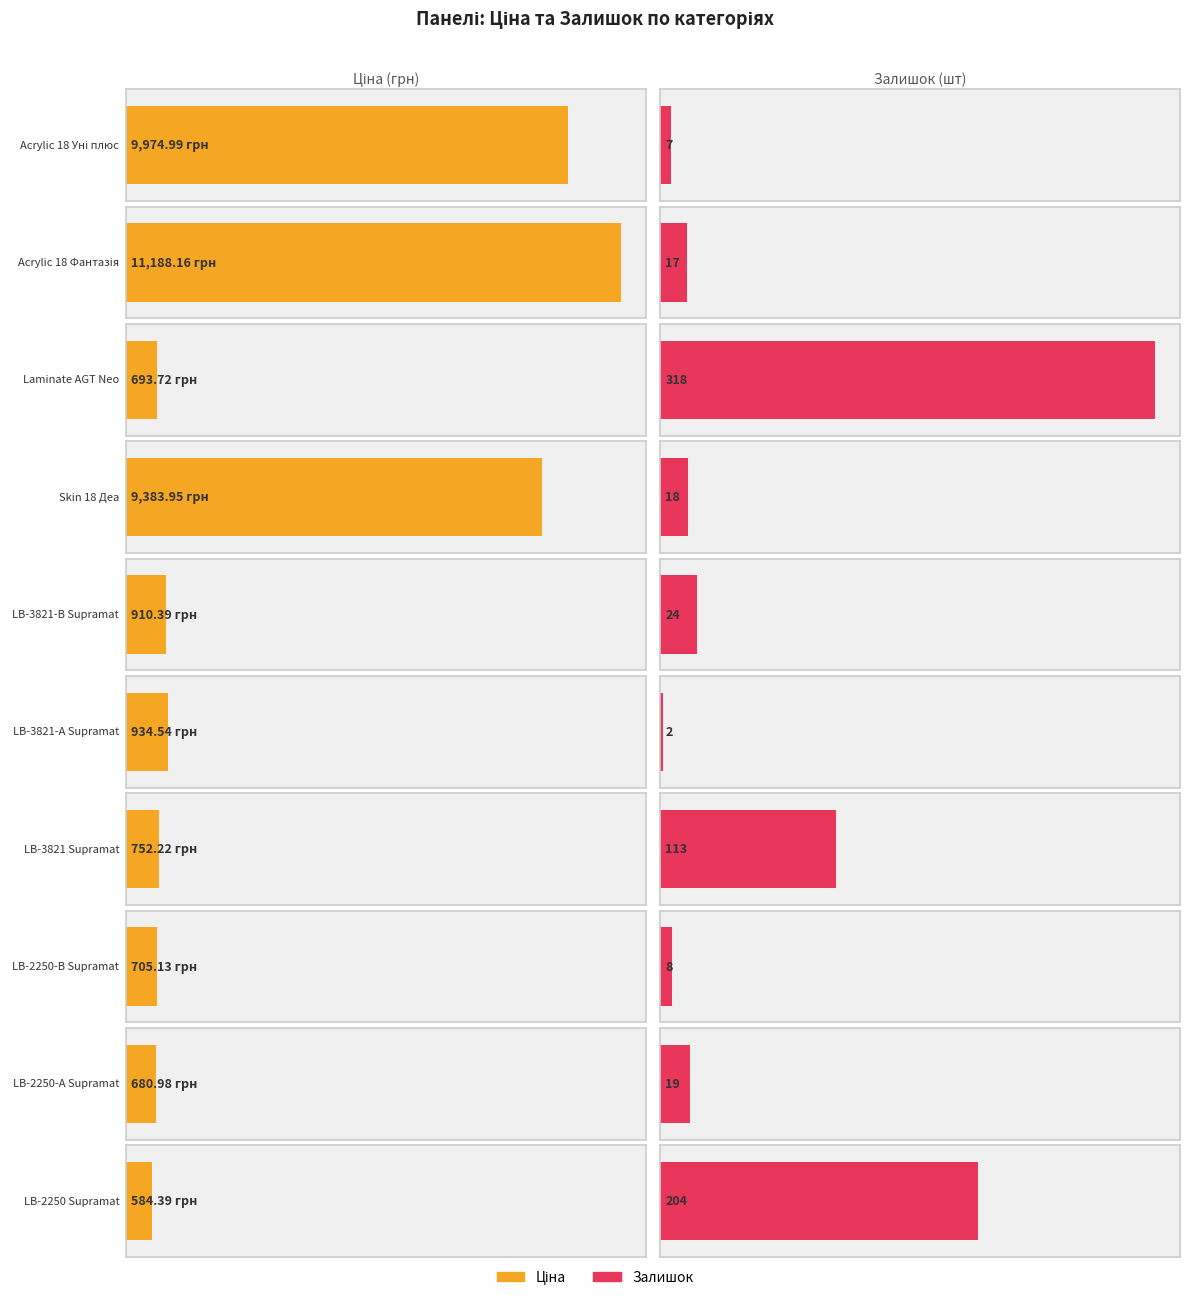

At which label does Ціна reach its minimum?

LB-2250 Supramat